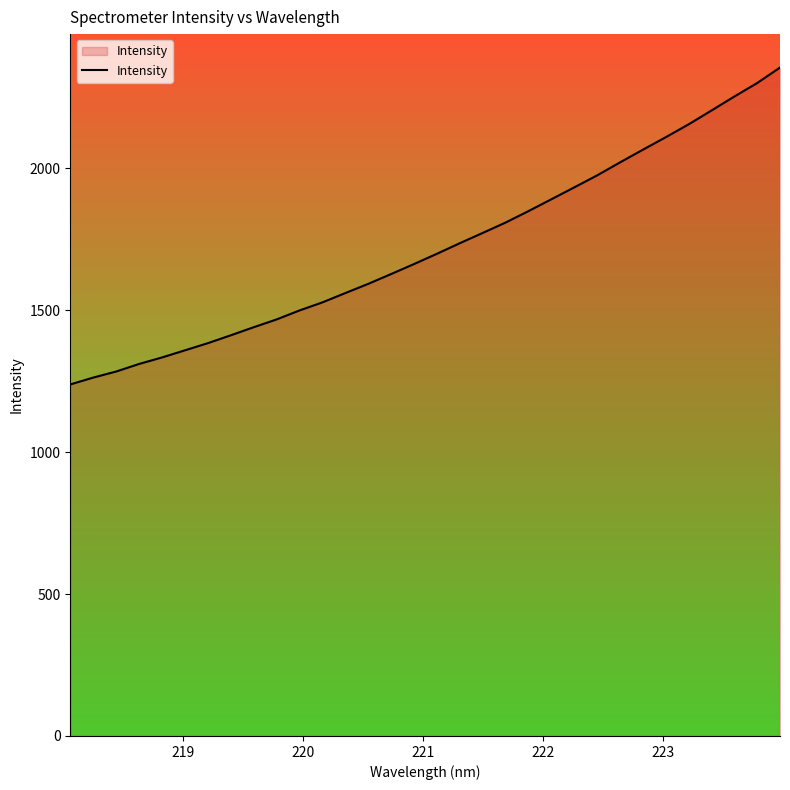

What is the minimum value shown in the chart?

1238.2